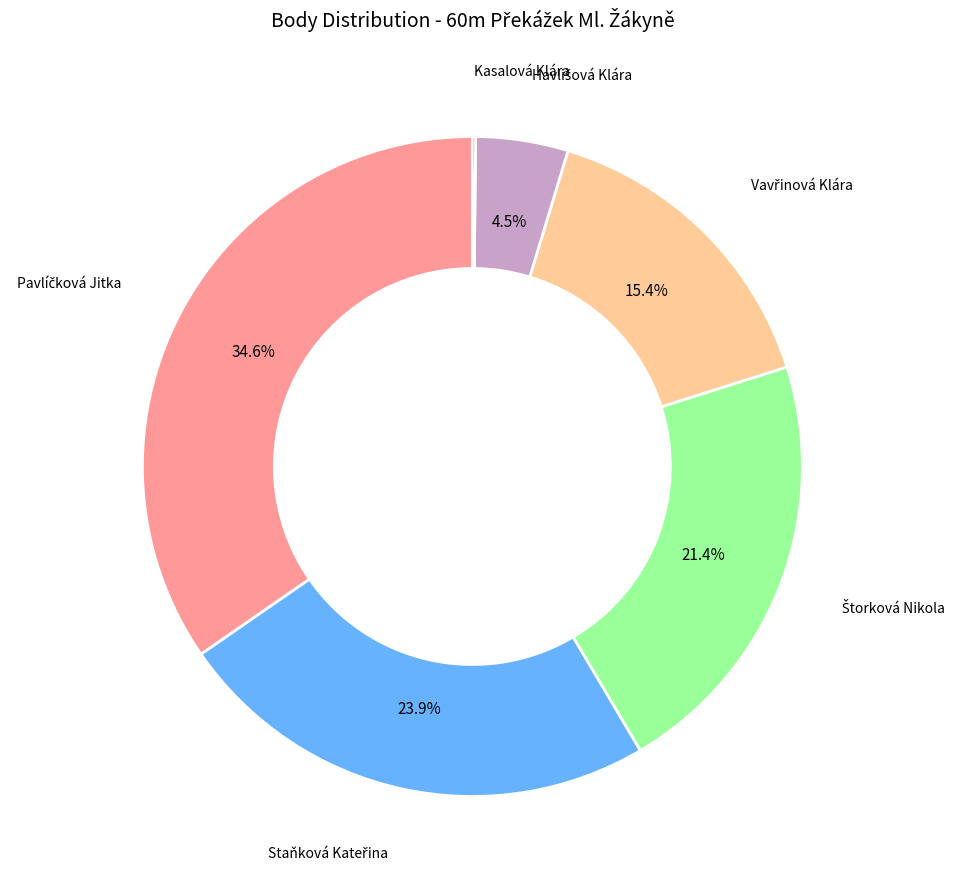

Is there a majority slice in this chart?

No